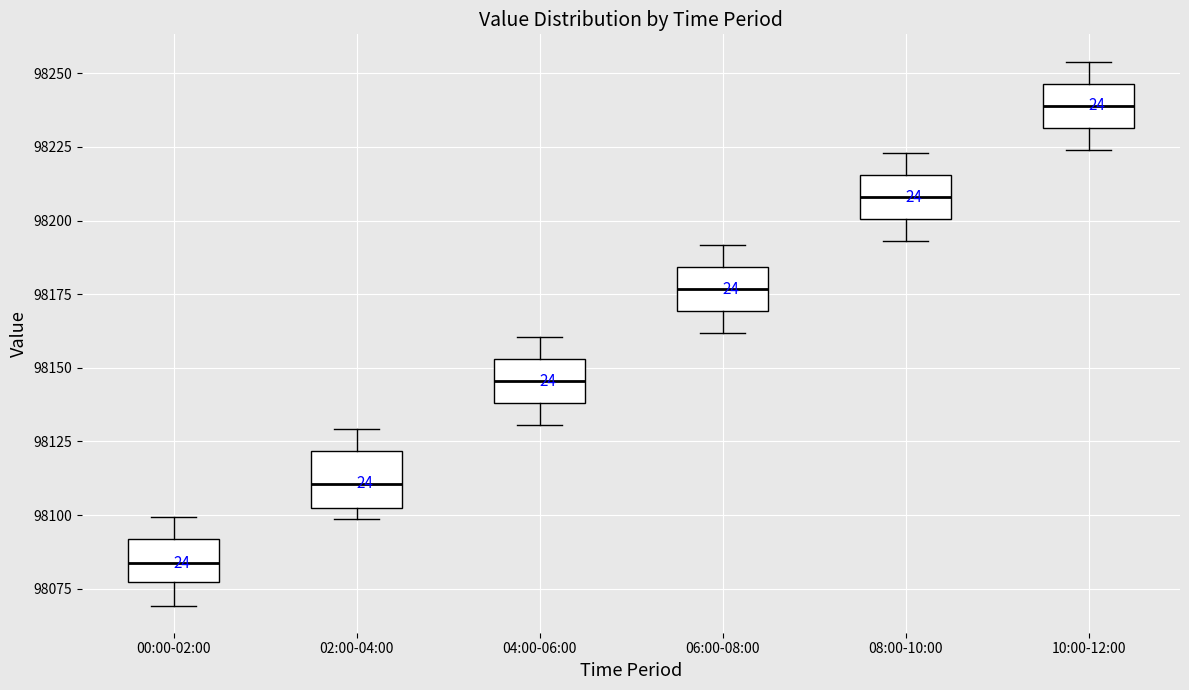

Which box has the highest median line?

10:00-12:00